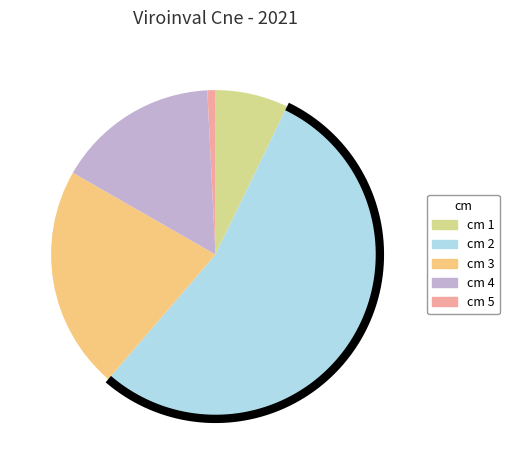

What is the smallest slice in the pie chart?

5